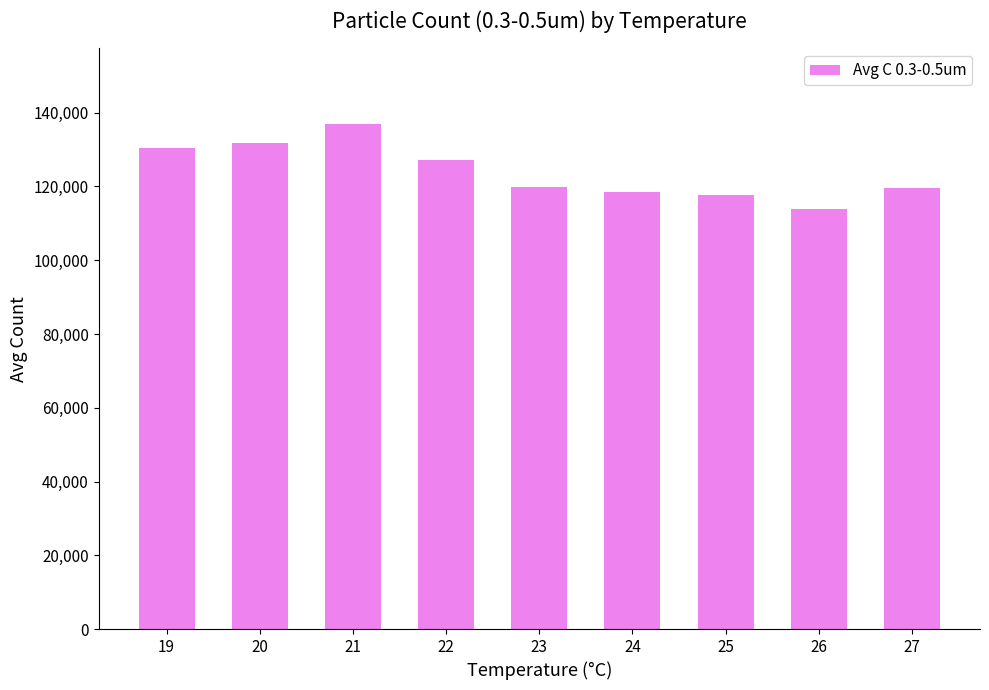

What is the difference between the second highest and minimum values?

17964